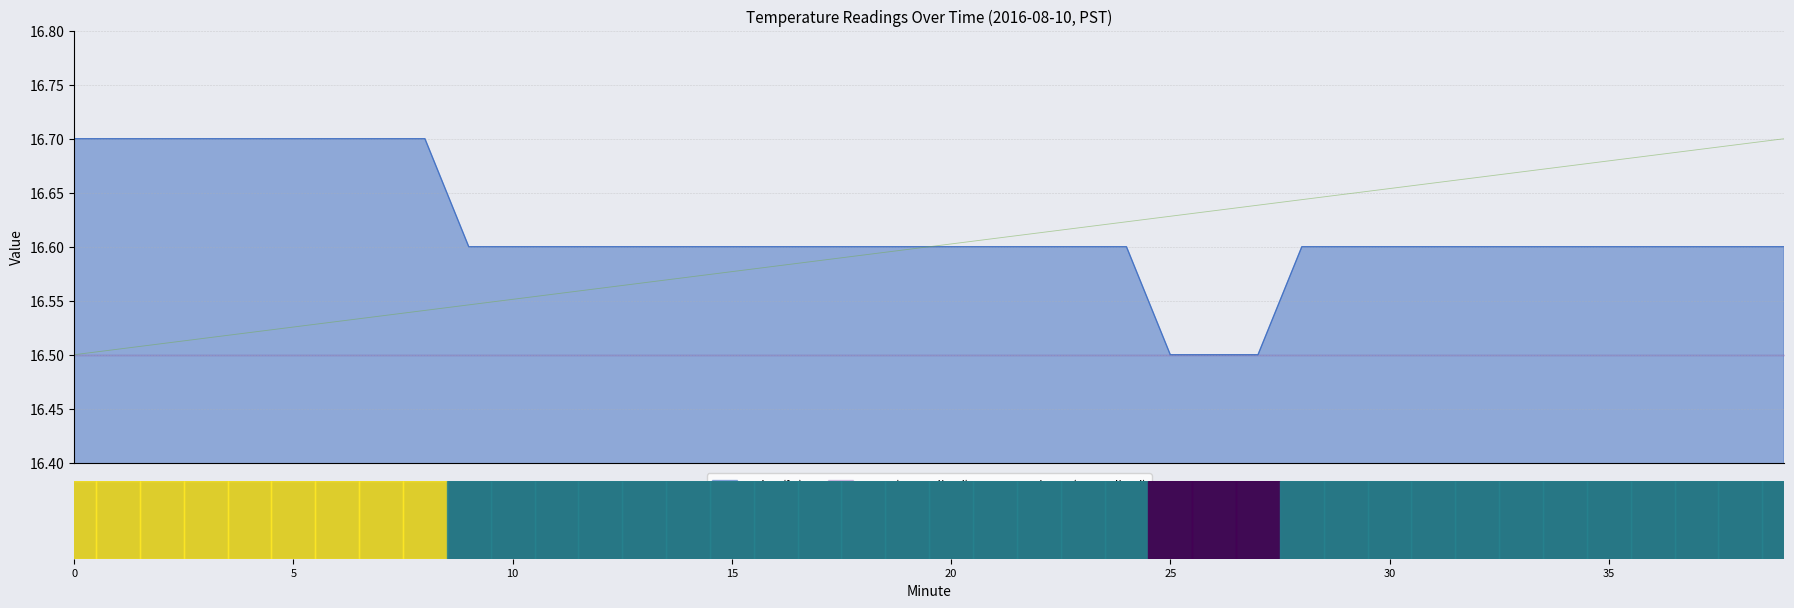

Count the number of categories in the chart.

40